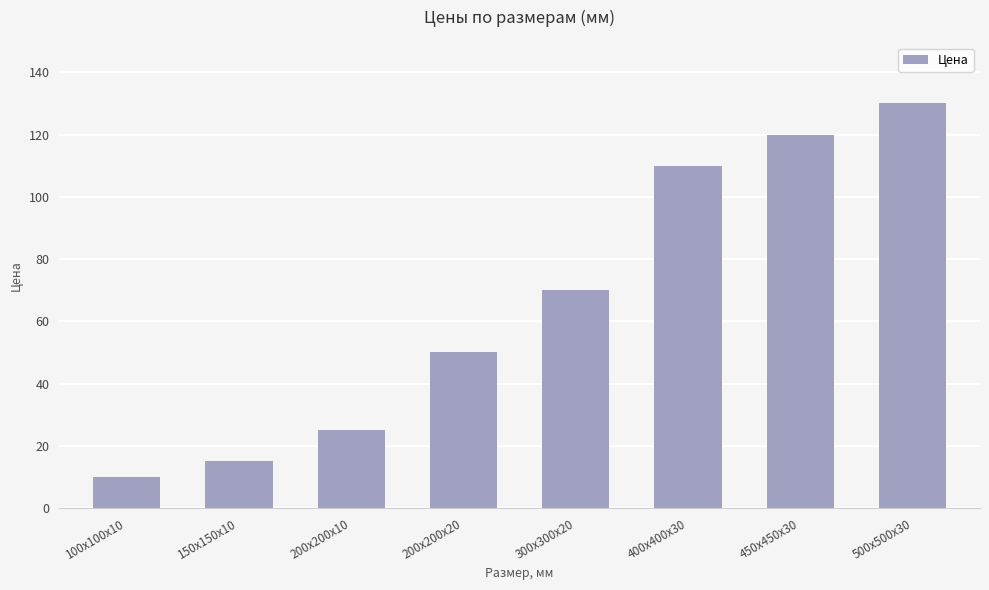

How many values are below 70?

4